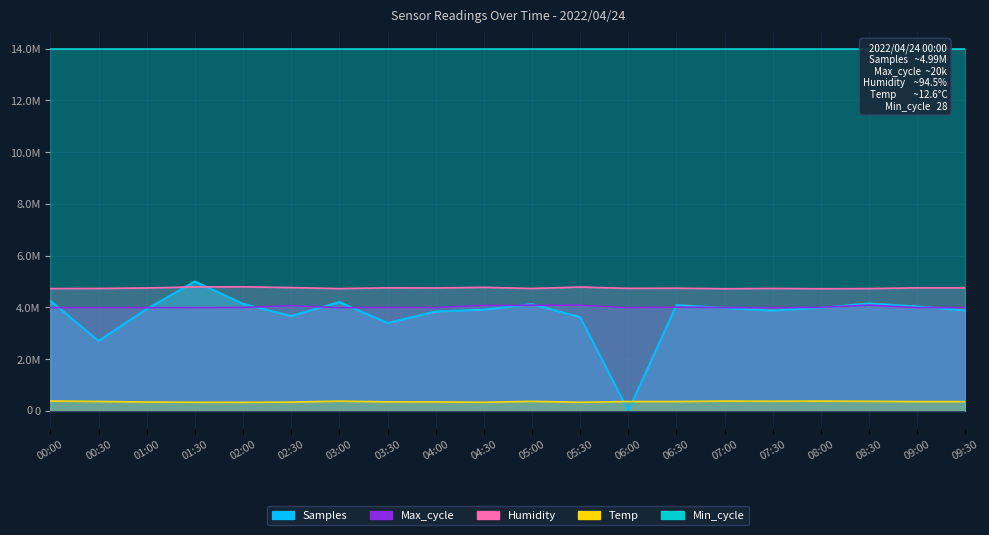

Read the Humidity value at 01:00.

4750000.0